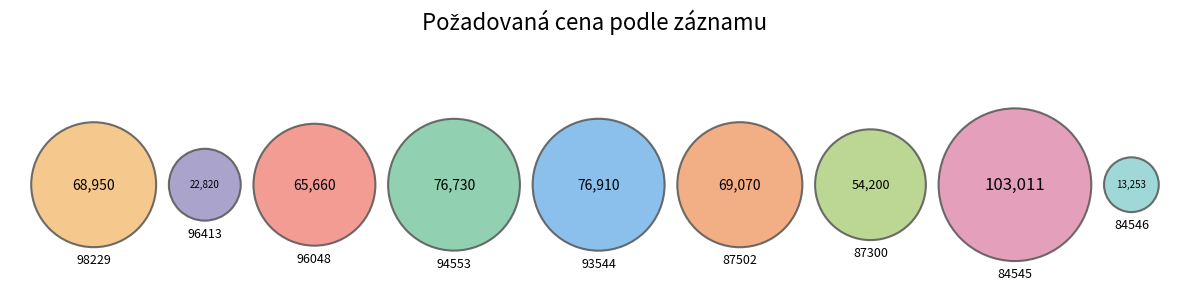

Which slice is the largest?

84545